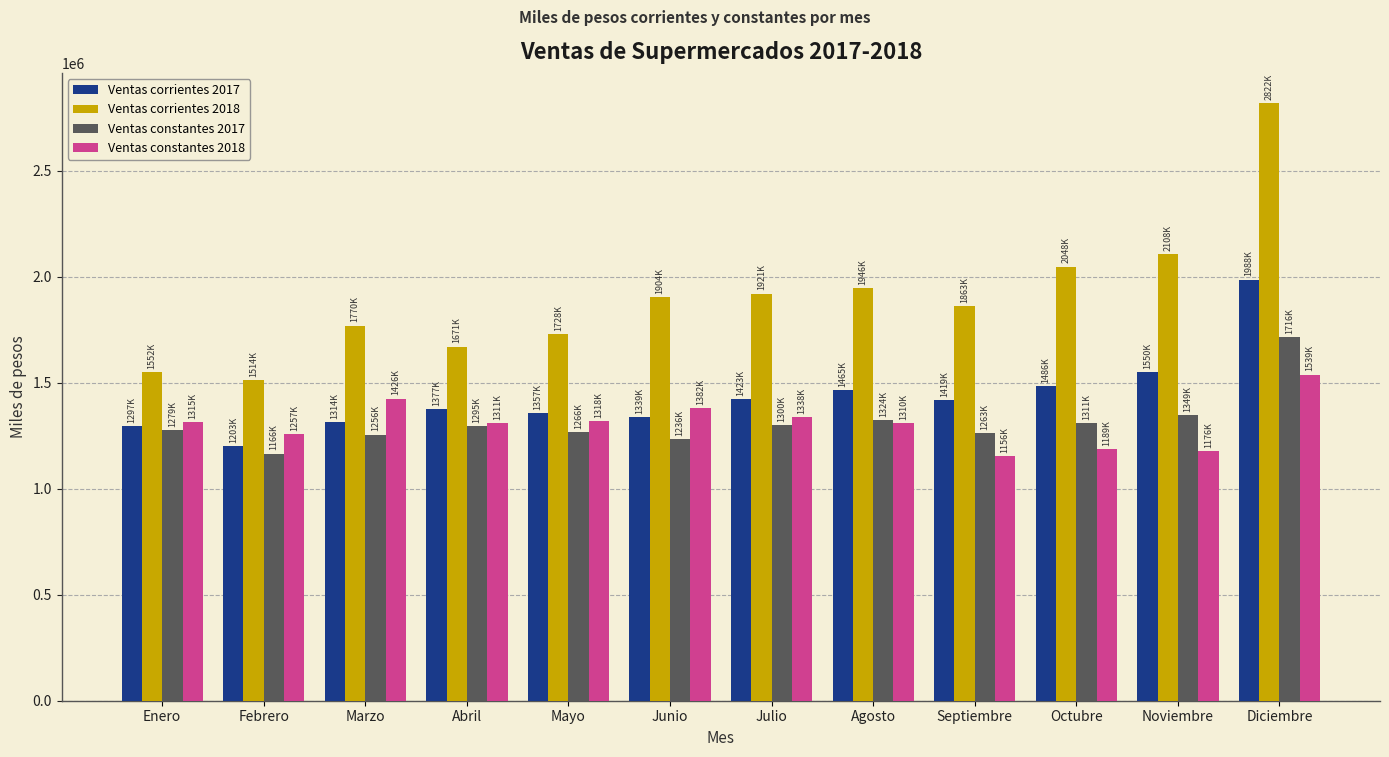

At which category is the sum across all series the highest?

Diciembre